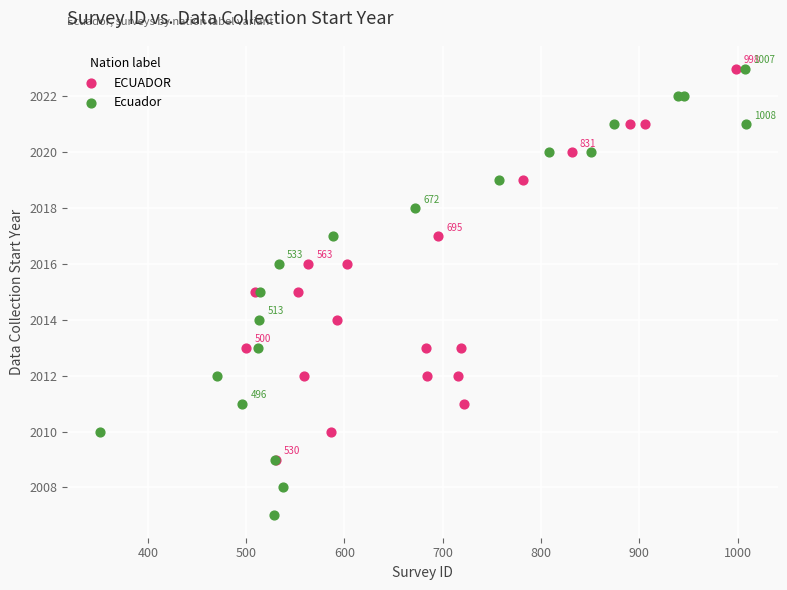

Which series has the widest spread of Y values?

Ecuador